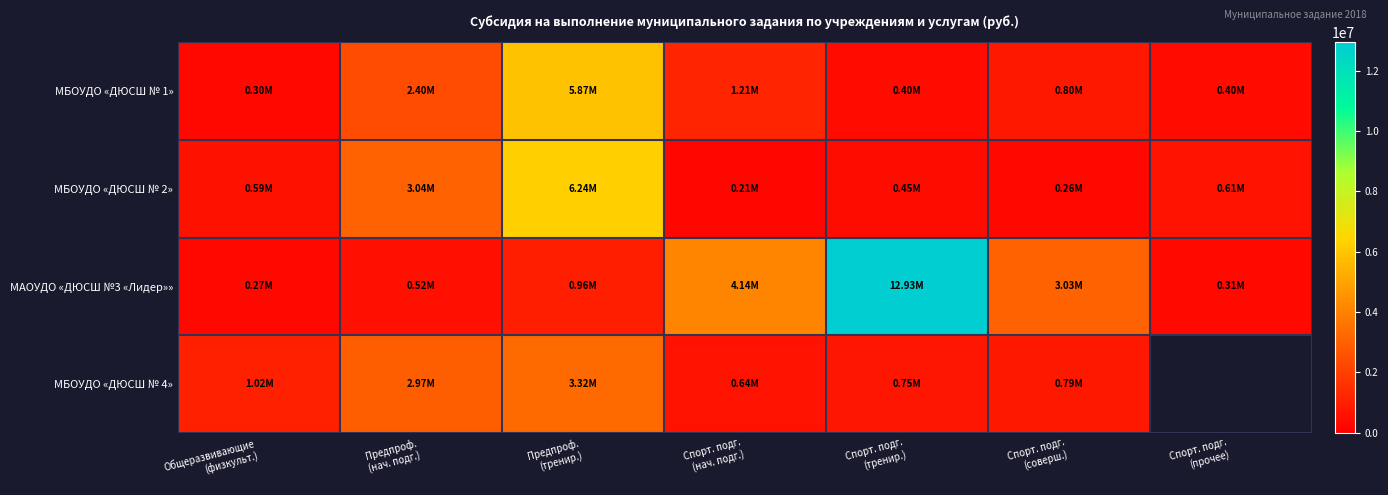

Read the МБОУДО «ДЮСШ № 2» value at Спорт. подг. (соверш.).

263741.9